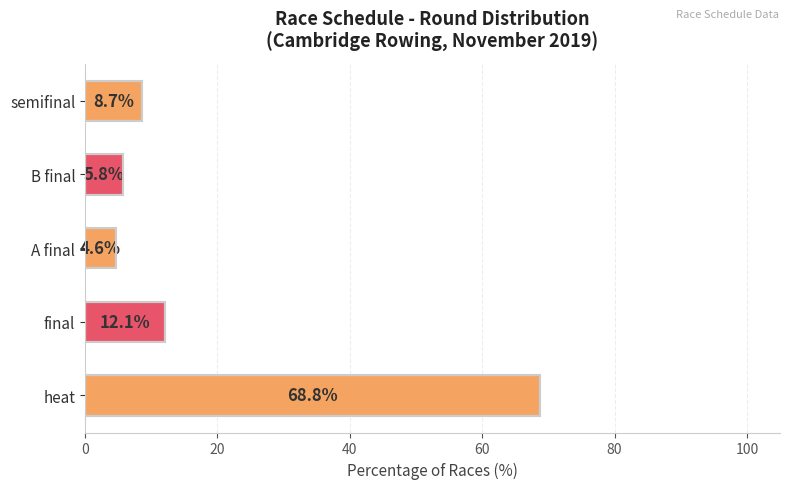

Reading bottom to top, transcribe all the data shown in this chart.

68.8	12.1	4.6	5.8	8.7